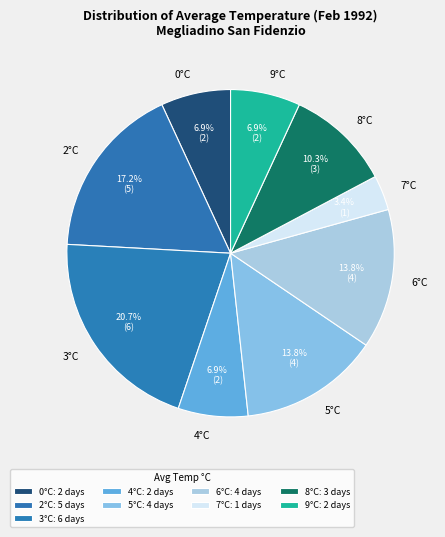

To the nearest percent, what is the average slice percentage?

11%